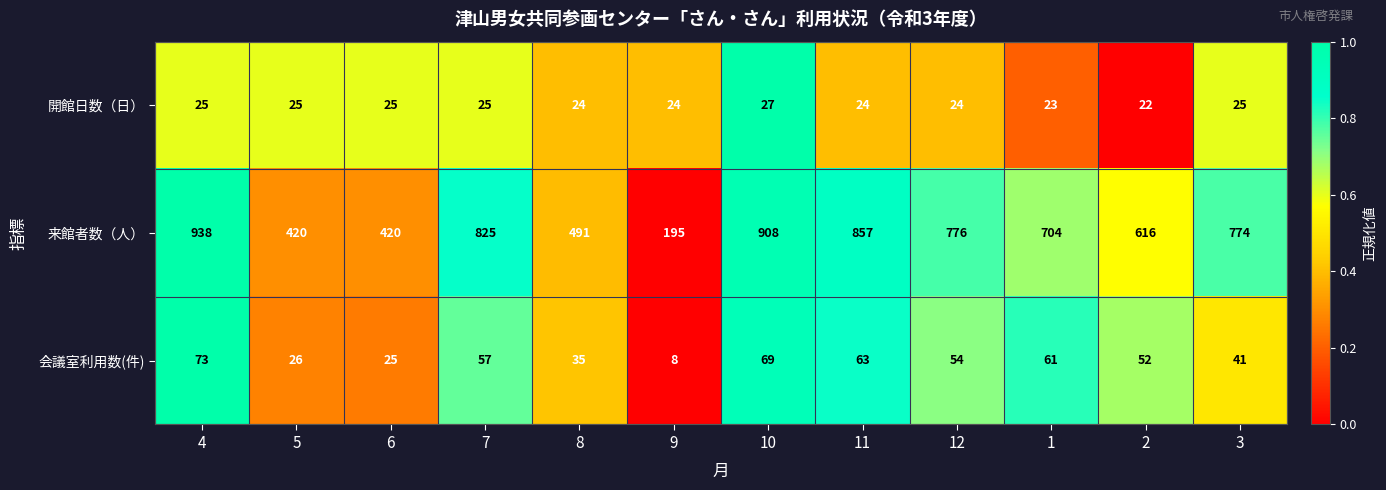

Which category has the highest value in the 開館日数（日） series?

10